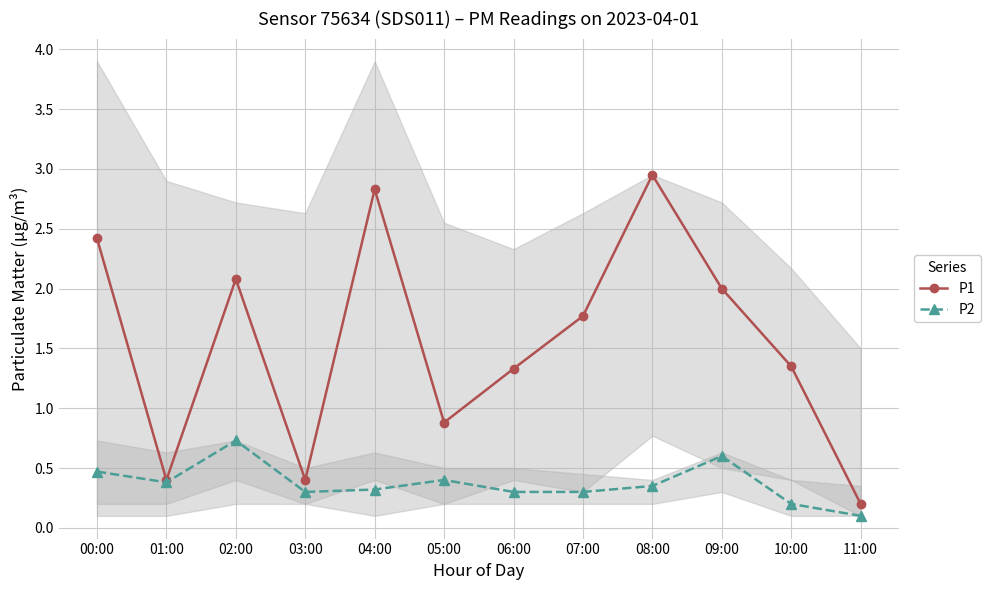

True or false: P1 has more than 1 points higher than both neighbors.

True